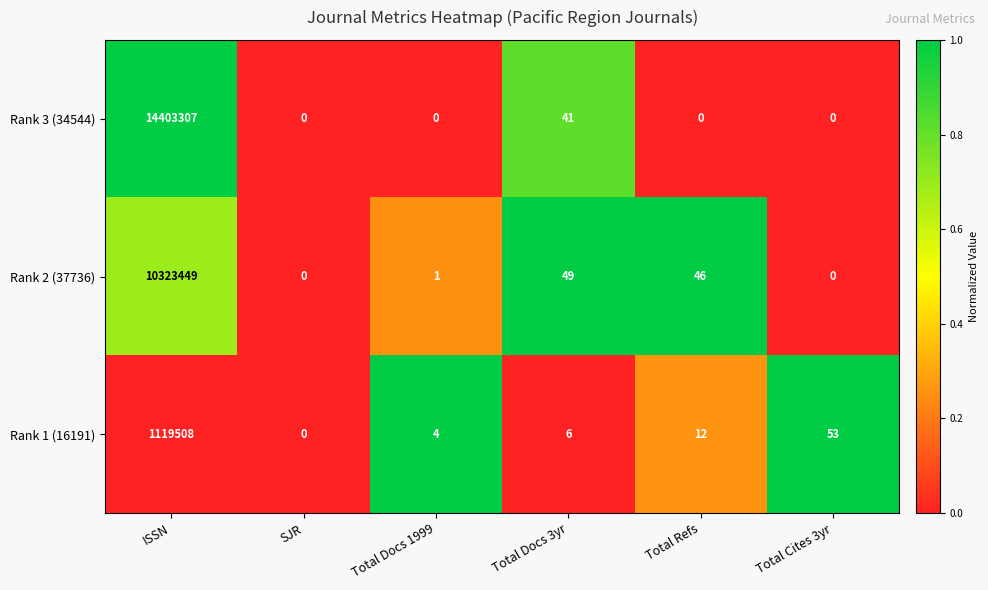

The Rank 2 (37736) series shows -4195144 at SJR. True or false?

False